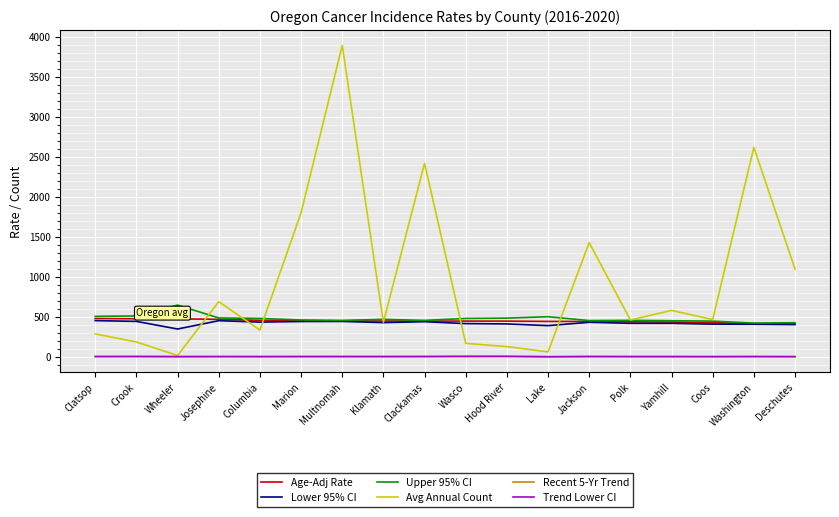

True or false: Avg Annual Count and Age-Adj Rate cross at least once.

True